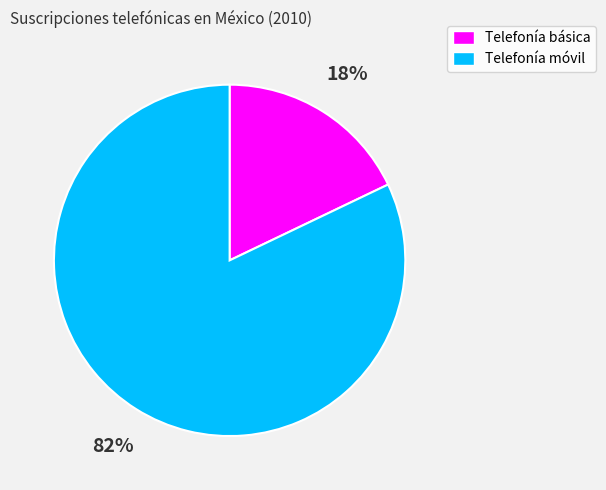

Does any single category account for the majority?

Yes